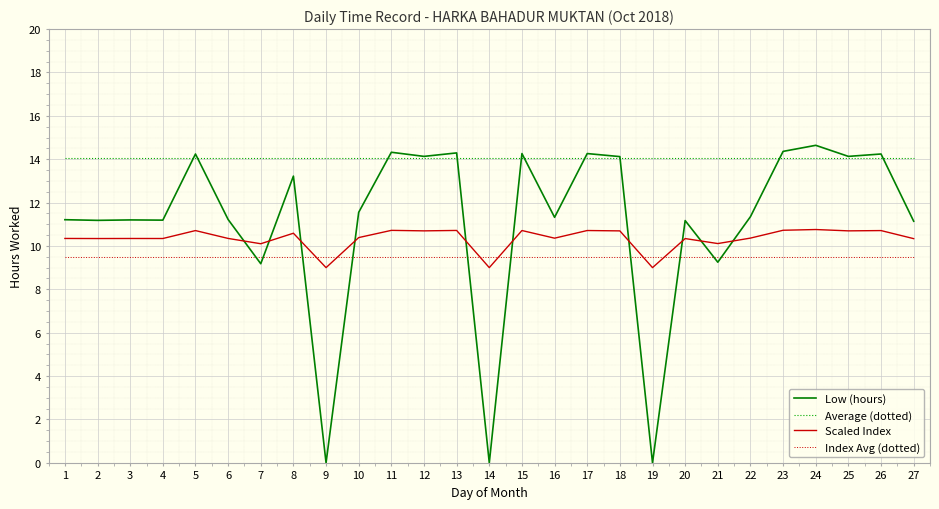

The value of Average (dotted) at 10 is 9.8. True or false?

False